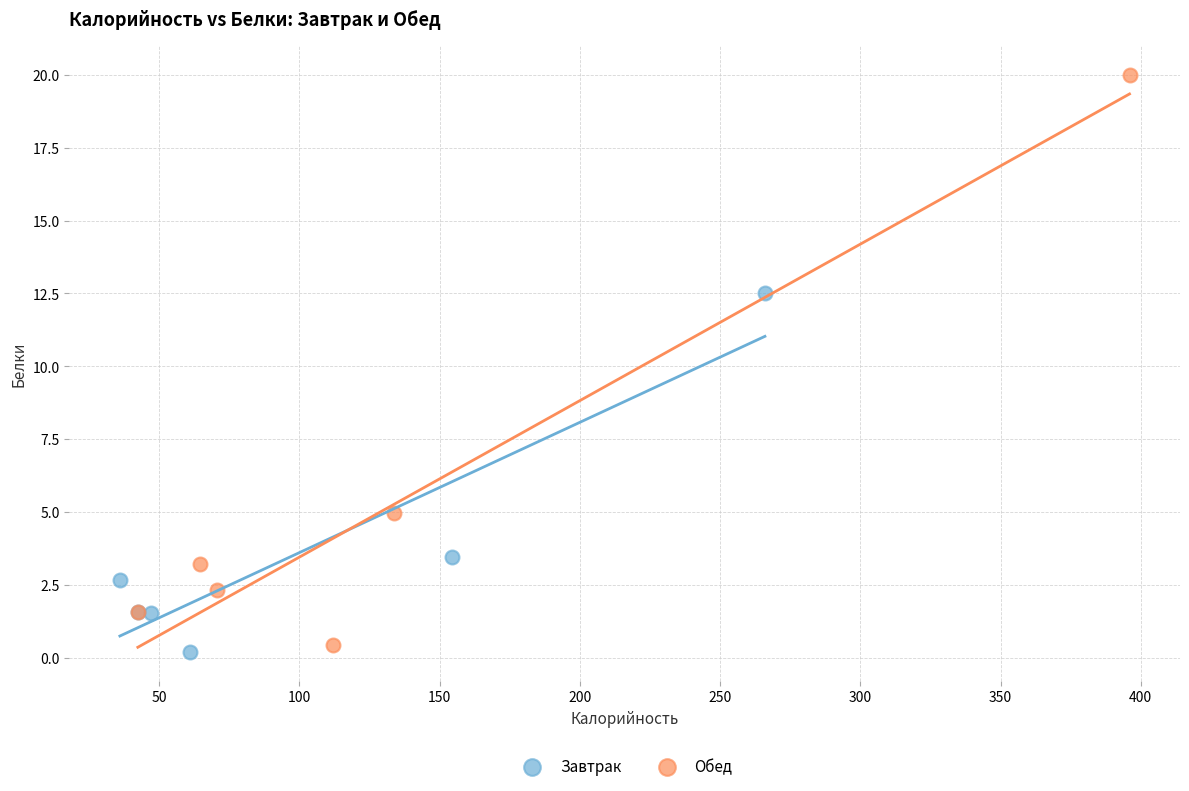

Which series contains the highest Y value?

Обед